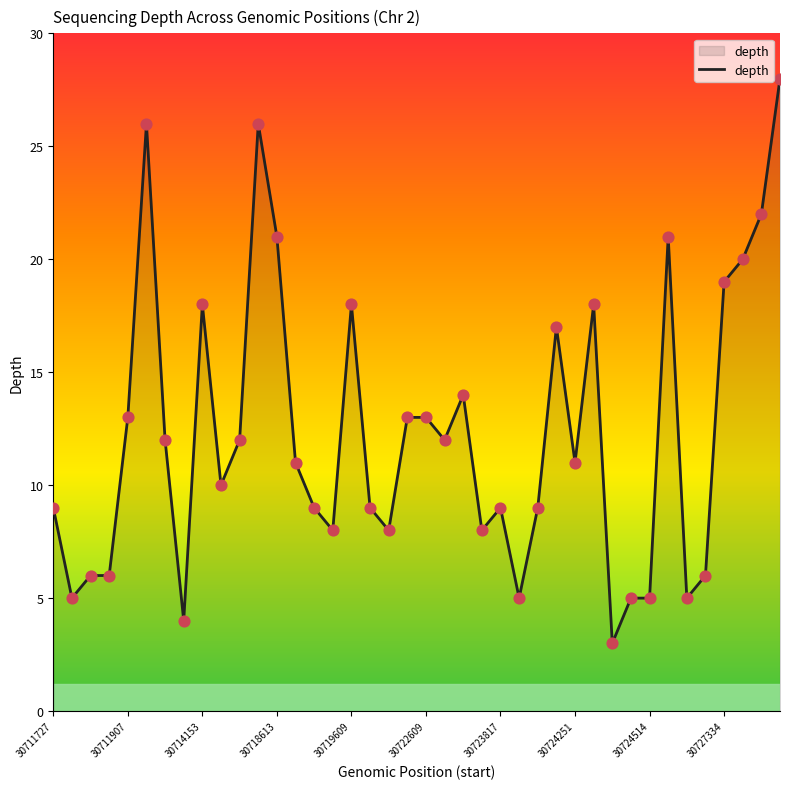

What is the smallest value displayed?

3